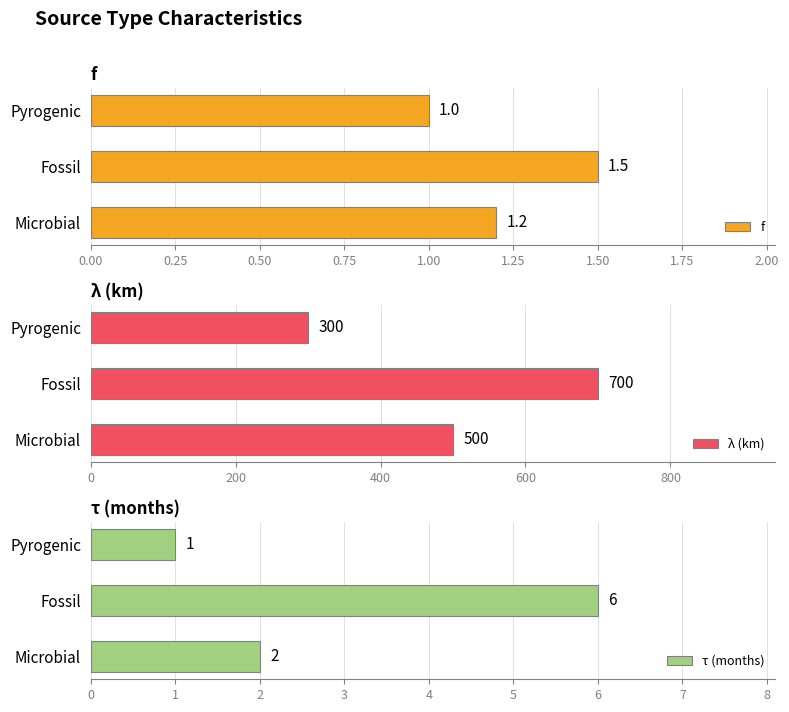

What is the difference between the second highest and minimum values in the λ (km) series?

200